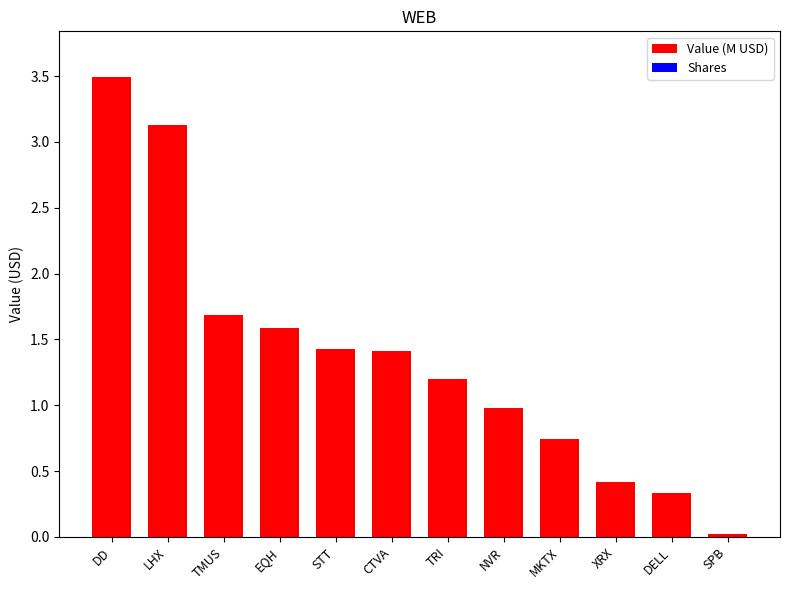

How many categories are shown in the chart?

12